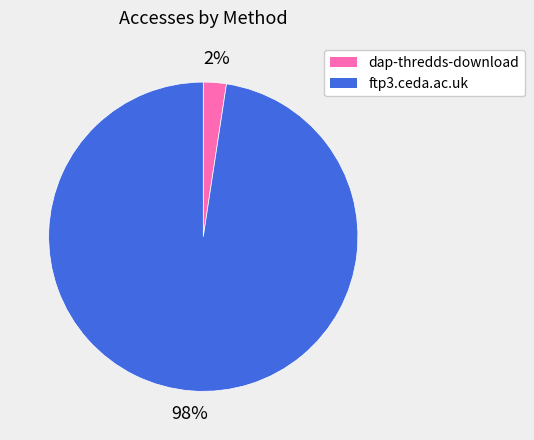

Which category has the biggest portion of the pie?

ftp3.ceda.ac.uk